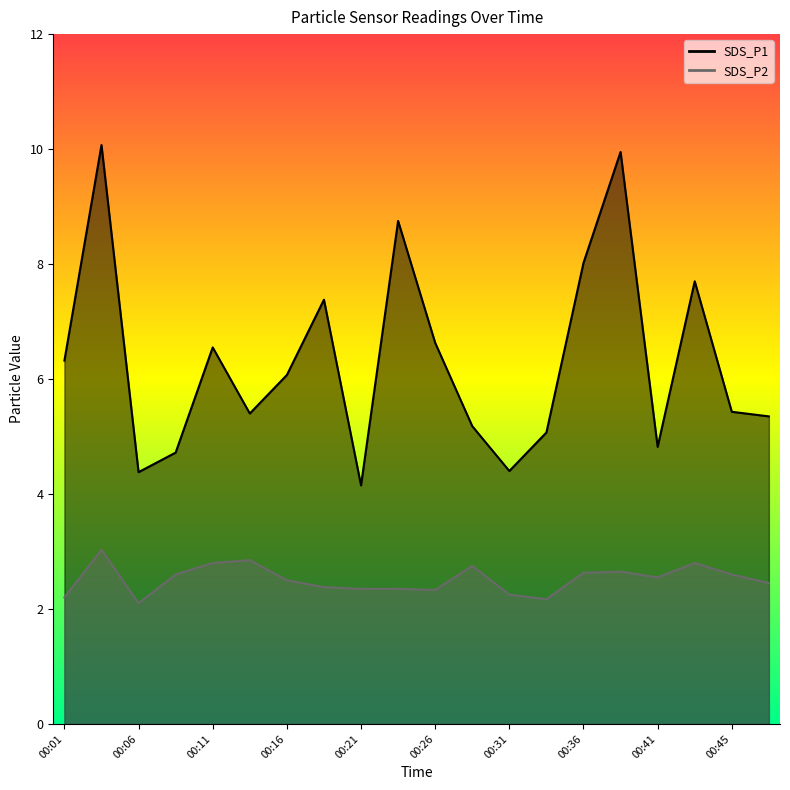

True or false: SDS_P1 has more than 0 points higher than both neighbors.

True